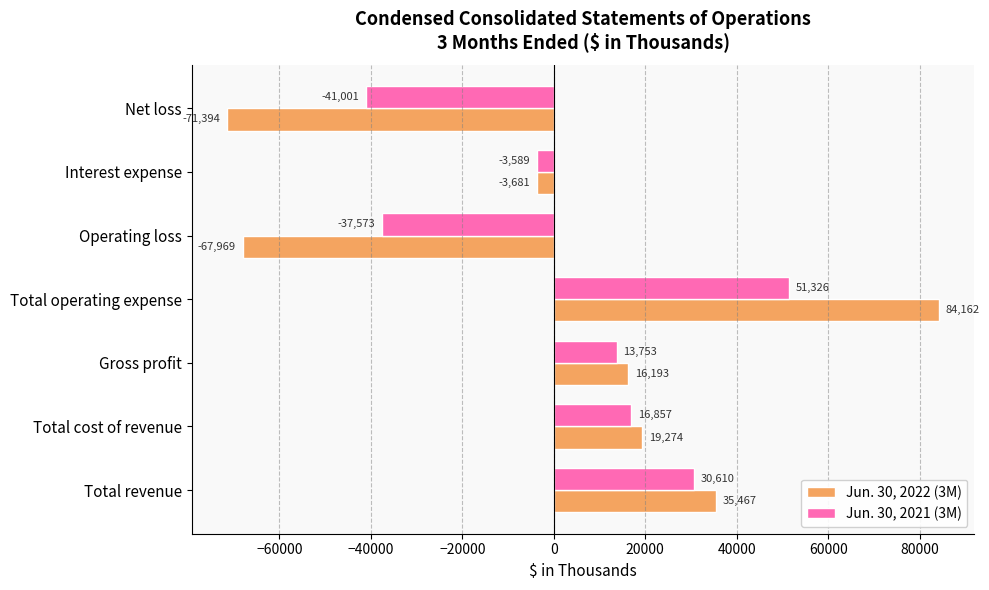

The Jun. 30, 2021 (3M) series shows -11552 at Net loss. True or false?

False